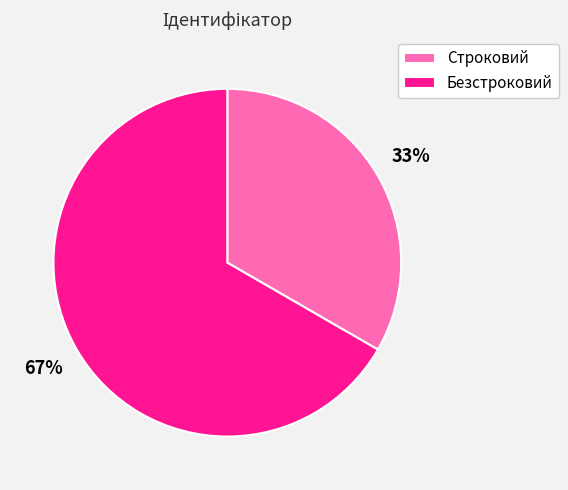

To the nearest percent, what is the average slice percentage?

50%